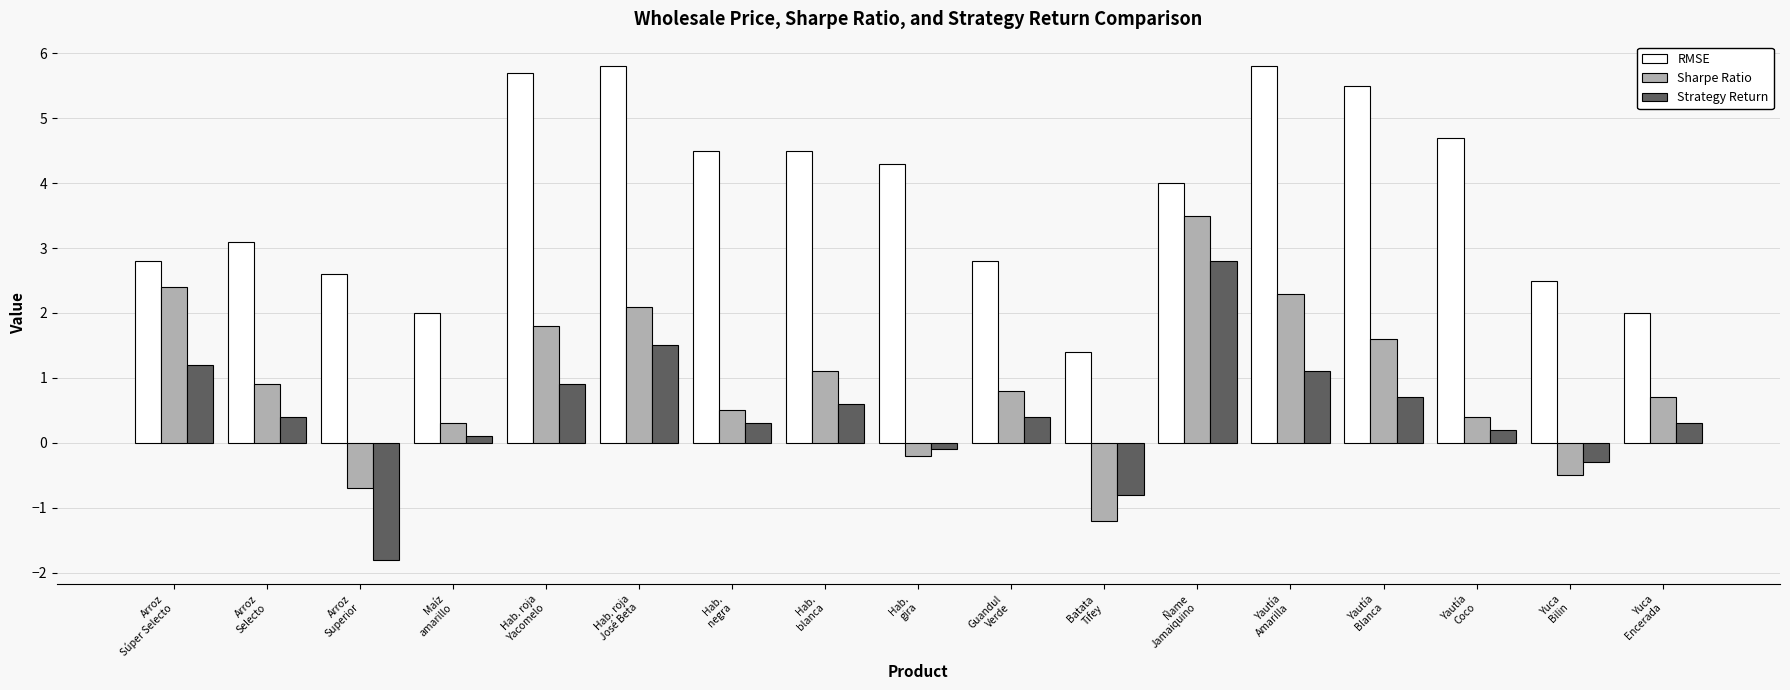

The Sharpe Ratio series shows 1.1 at Hab.
blanca. True or false?

True